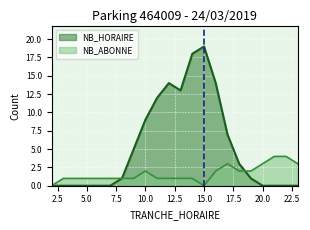

How many series are shown in this chart?

2